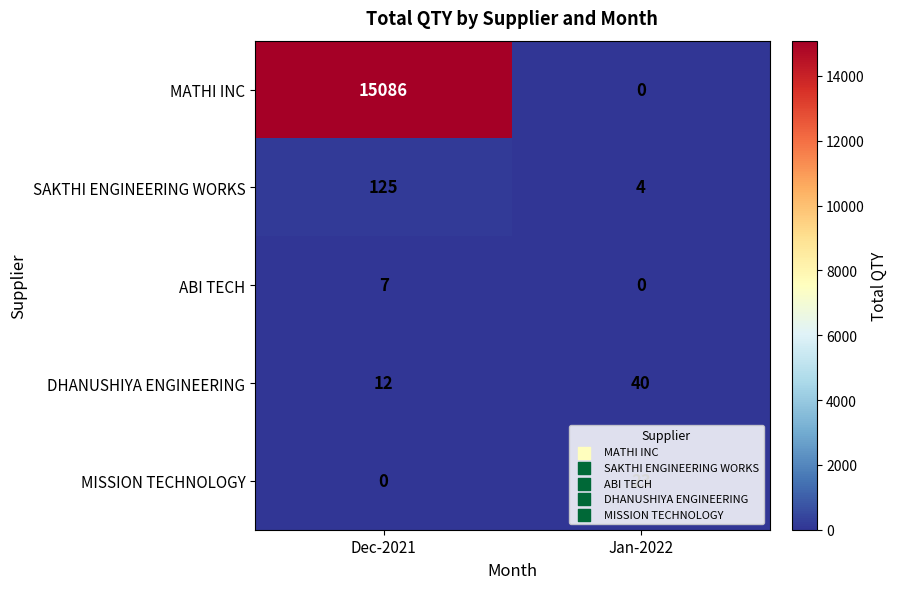

What is the difference between the MATHI INC values at Dec-2021 and Jan-2022?

15086